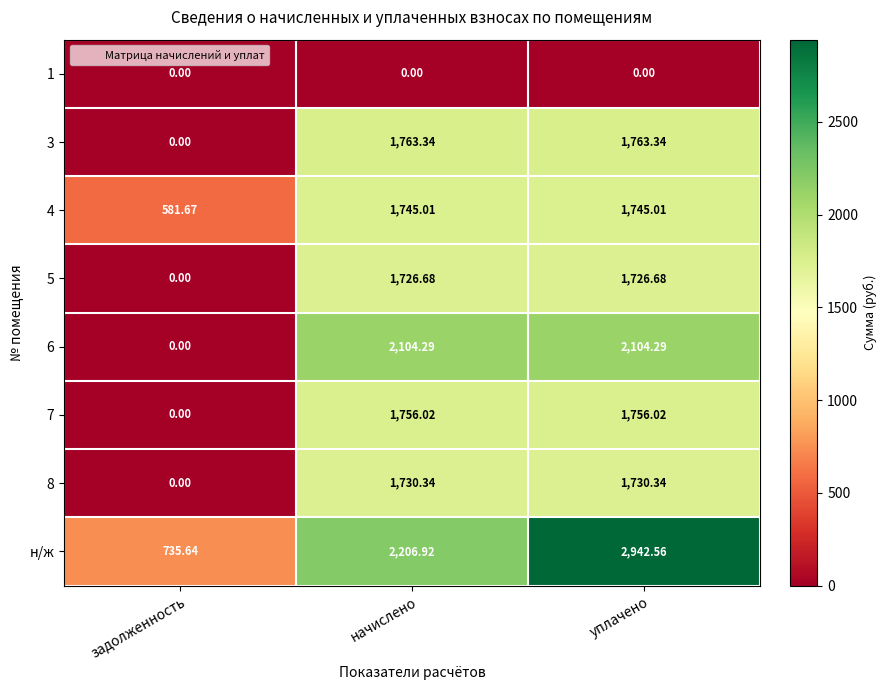

At which label does 4 reach its minimum?

задолженность